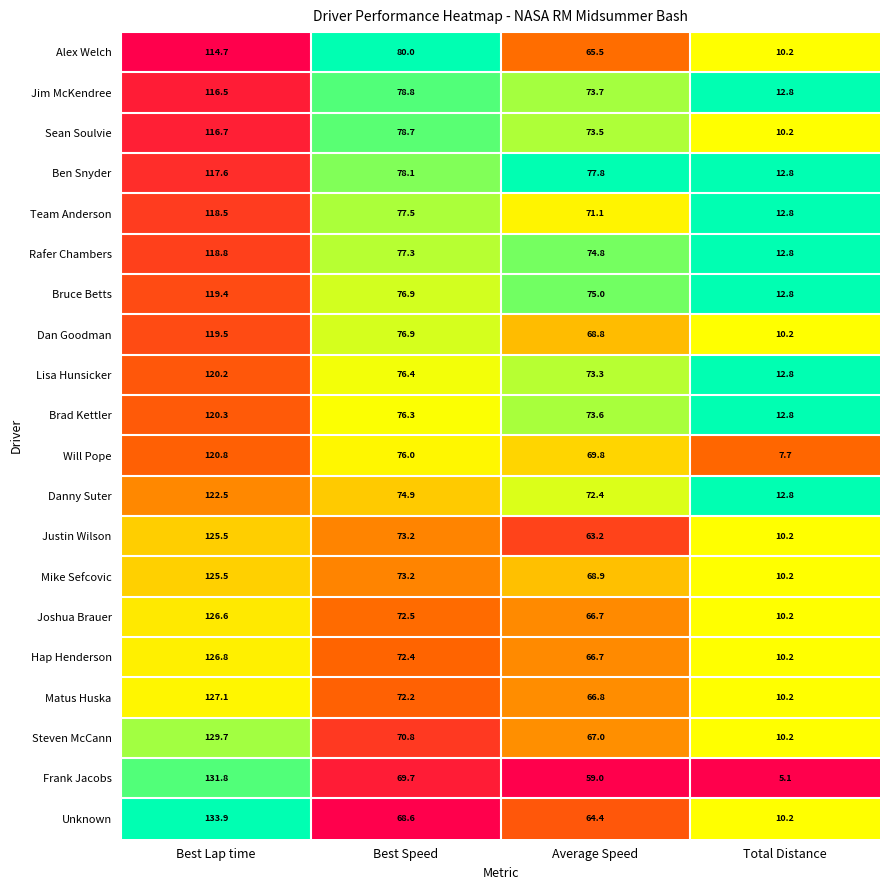

At which label does Lisa Hunsicker first exceed 76?

Best Lap time